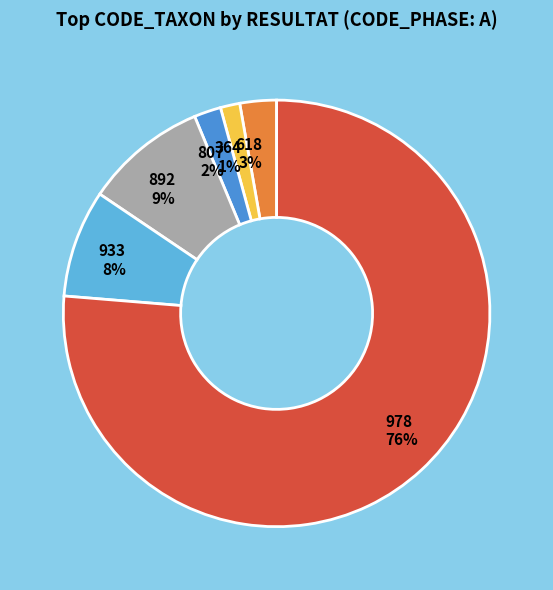

Is 364 the majority of the pie?

No